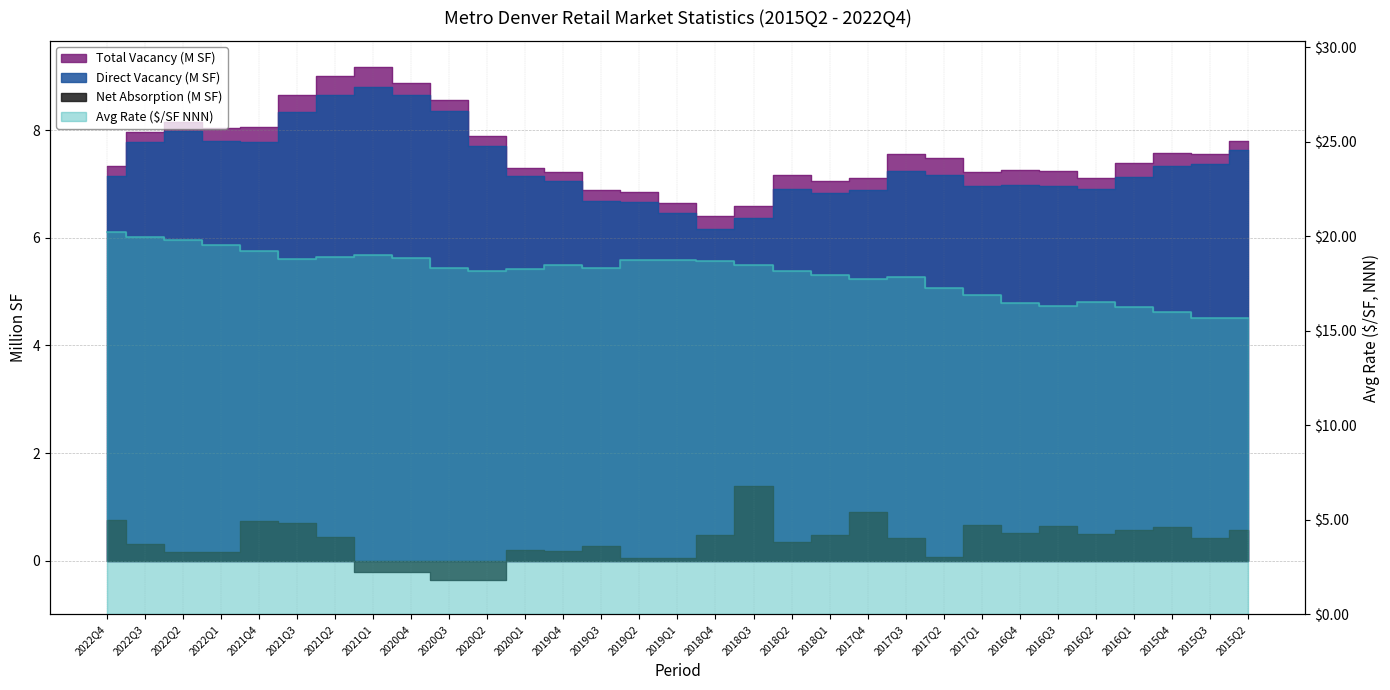

Reading left to right, list all the values displayed in this chart.

Direct Vacancy (M SF): 7.1	7.8	8.0	7.8	7.8	8.3	8.7	8.8	8.6	8.4	7.7	7.2	7.1	6.7	6.7	6.5	6.2	6.4	6.9	6.8	6.9	7.2	7.2	7.0	7.0	7.0	6.9	7.1	7.3	7.4	7.6
Total Vacancy (M SF): 7.3	8.0	8.2	8.1	8.1	8.7	9.0	9.2	8.9	8.6	7.9	7.3	7.2	6.9	6.9	6.6	6.4	6.6	7.2	7.1	7.1	7.6	7.5	7.2	7.3	7.2	7.1	7.4	7.6	7.6	7.8
Net Absorption (M SF): 0.7	0.3	0.2	0.2	0.7	0.7	0.4	-0.2	-0.2	-0.4	-0.4	0.2	0.2	0.3	0.0	0.0	0.5	1.4	0.3	0.5	0.9	0.4	0.1	0.7	0.5	0.6	0.5	0.6	0.6	0.4	0.6
Avg Rate ($/SF NNN): 20.2	20.0	19.8	19.5	19.2	18.8	18.9	19.0	18.8	18.3	18.2	18.3	18.5	18.3	18.7	18.7	18.7	18.5	18.2	18.0	17.8	17.8	17.3	16.9	16.5	16.3	16.5	16.3	16.0	15.7	15.7